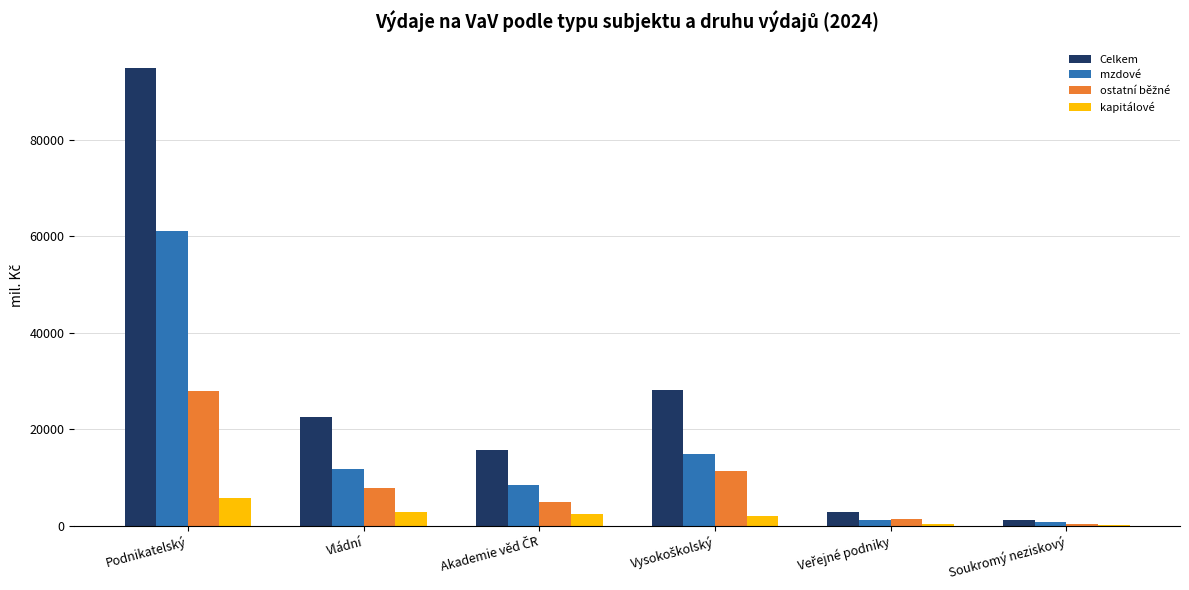

Which series has the largest total across all categories?

Celkem